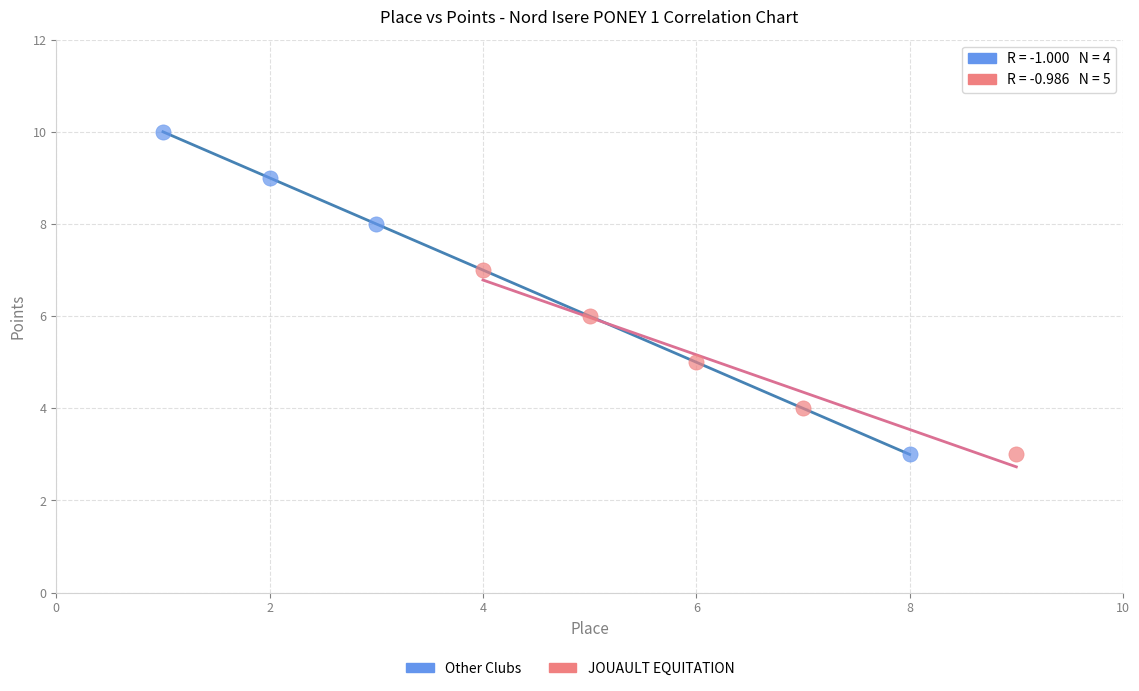

Which series has the largest Y range (max minus min)?

Other Clubs